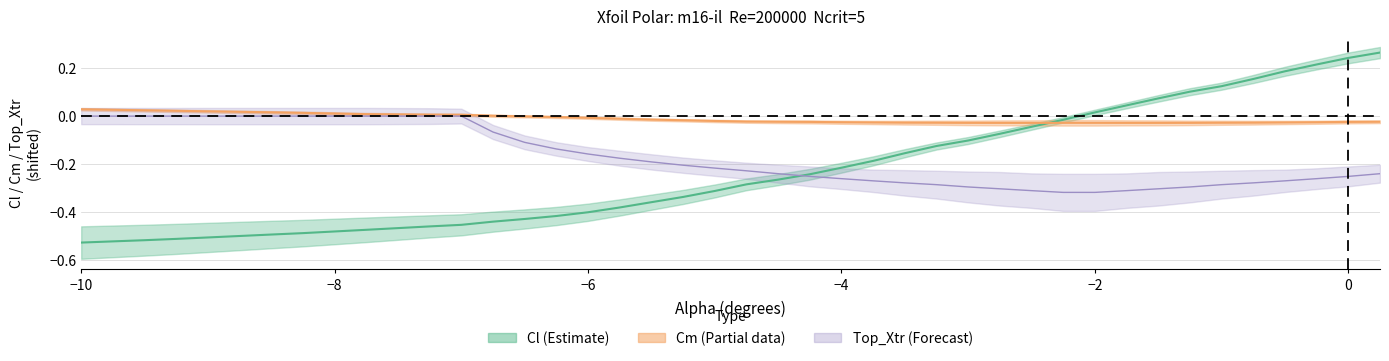

How many categories are shown in the chart?

40